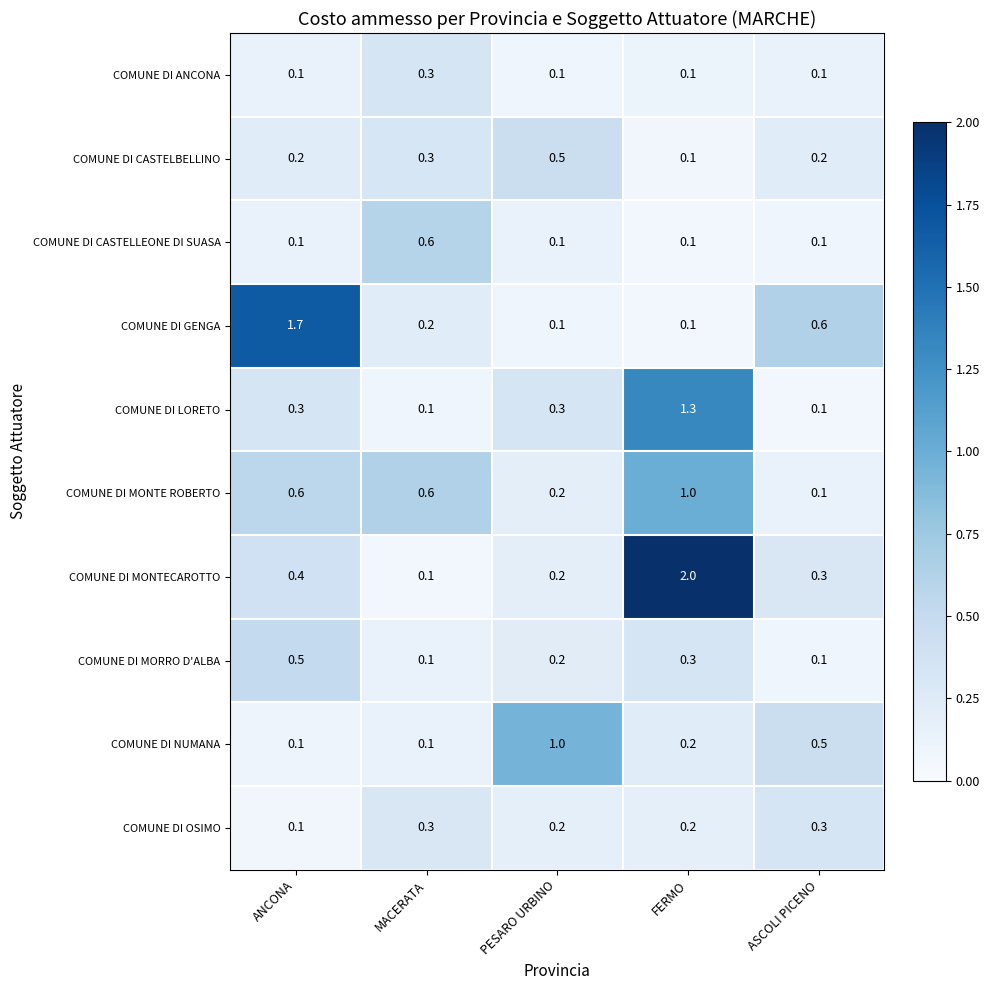

Count the COMUNE DI MORRO D'ALBA values in the range 0 to 1.

5